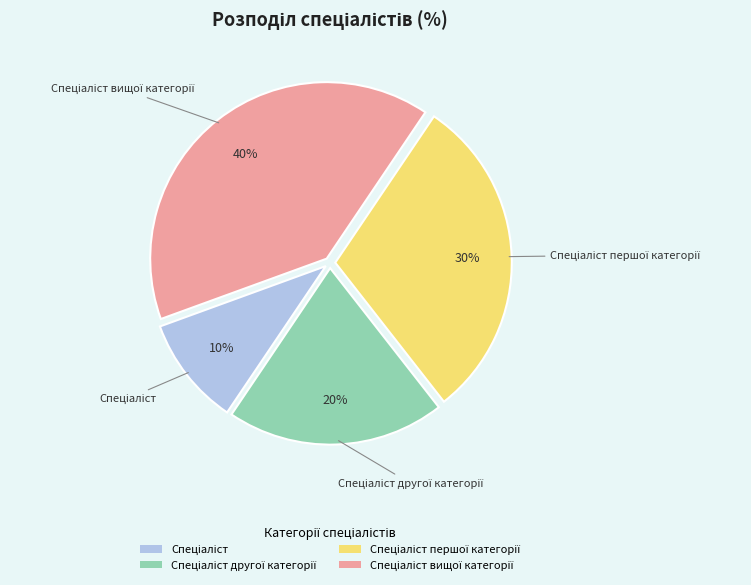

To the nearest percent, what is the average slice percentage?

25%